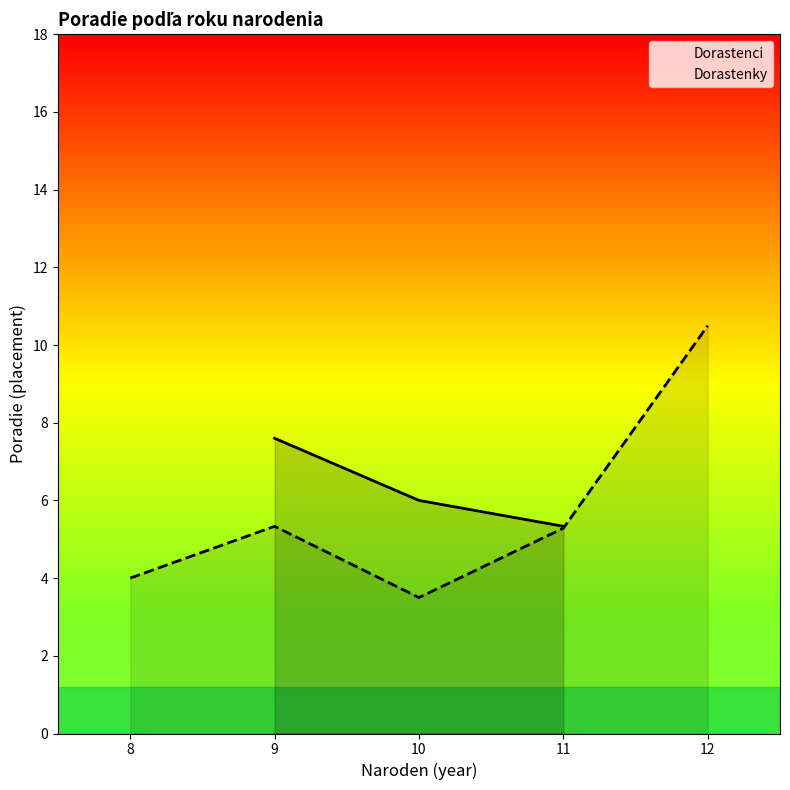

Which series changed the most between 8 and 12?

Dorastenky